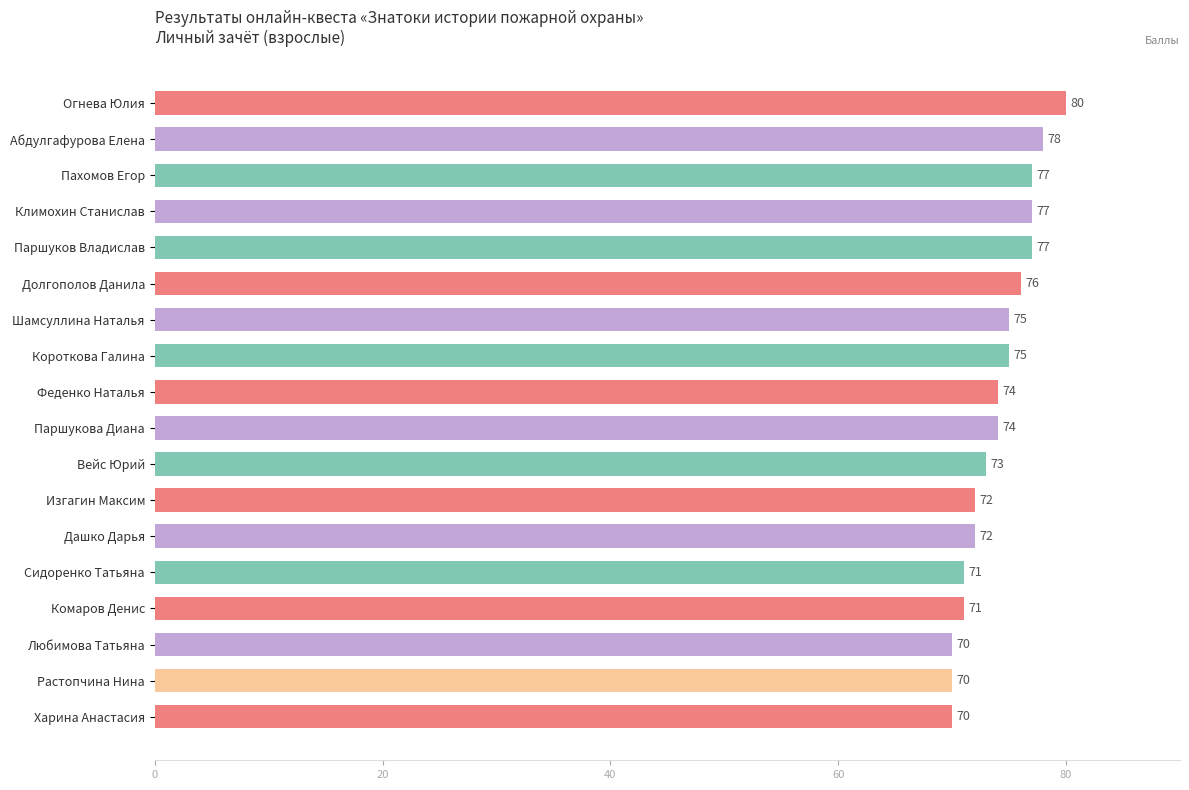

What is the minimum value shown in the chart?

70